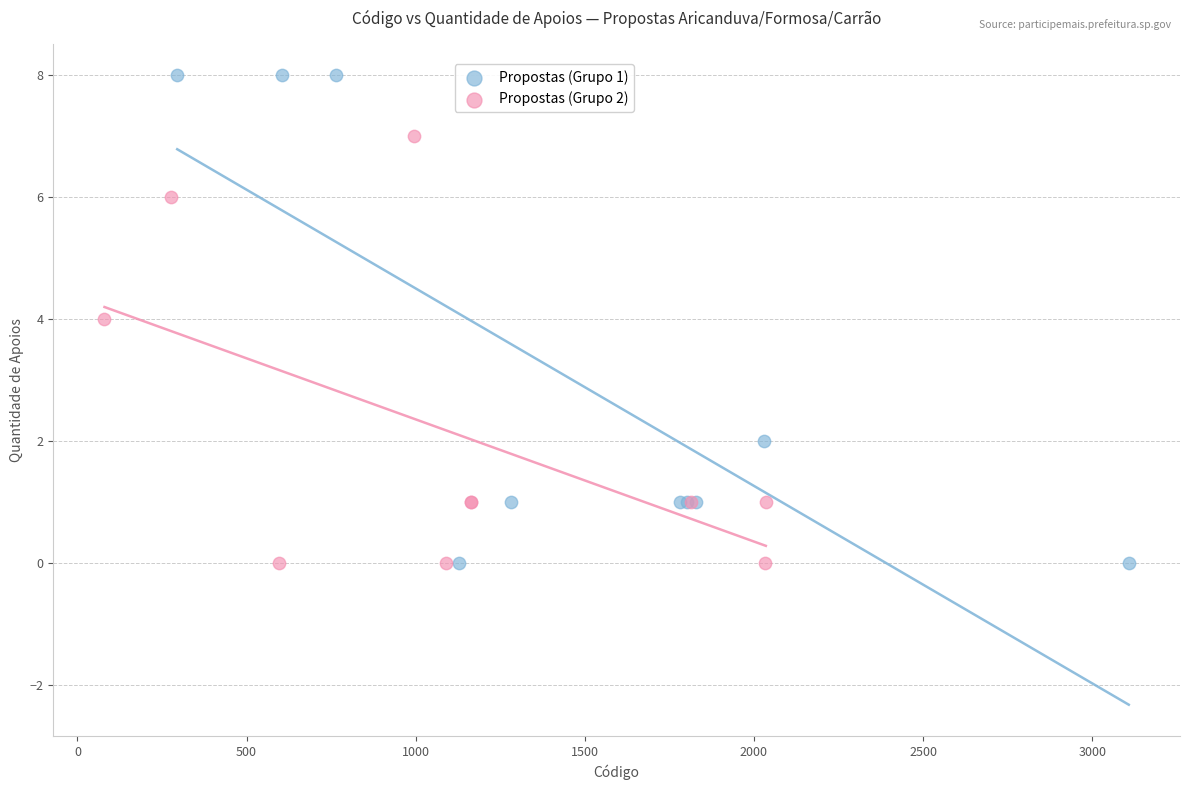

What are all the series names shown in the legend?

Propostas (Grupo 1), Propostas (Grupo 2)